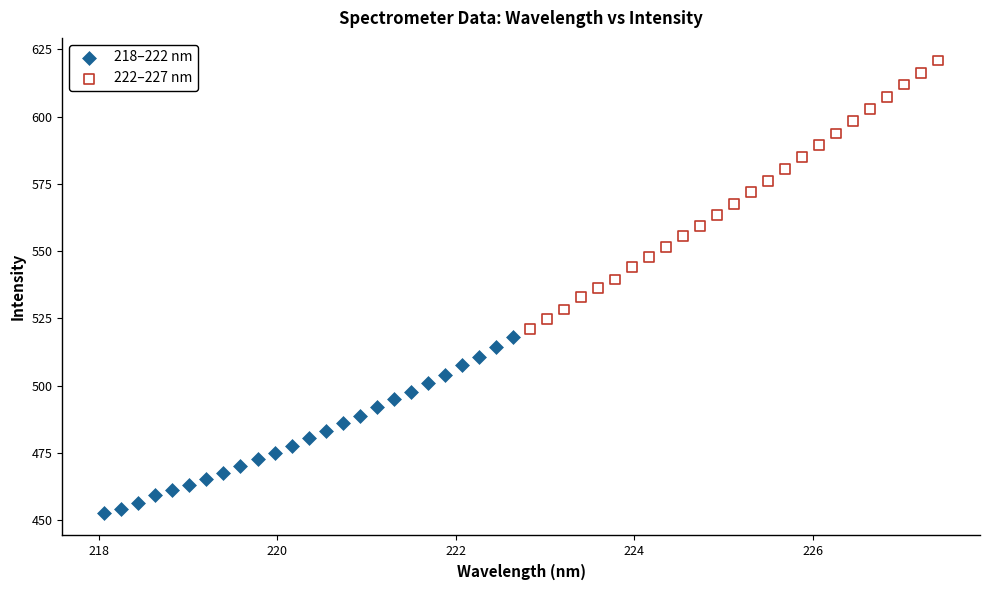

Which series contains the lowest Y value?

218–222 nm